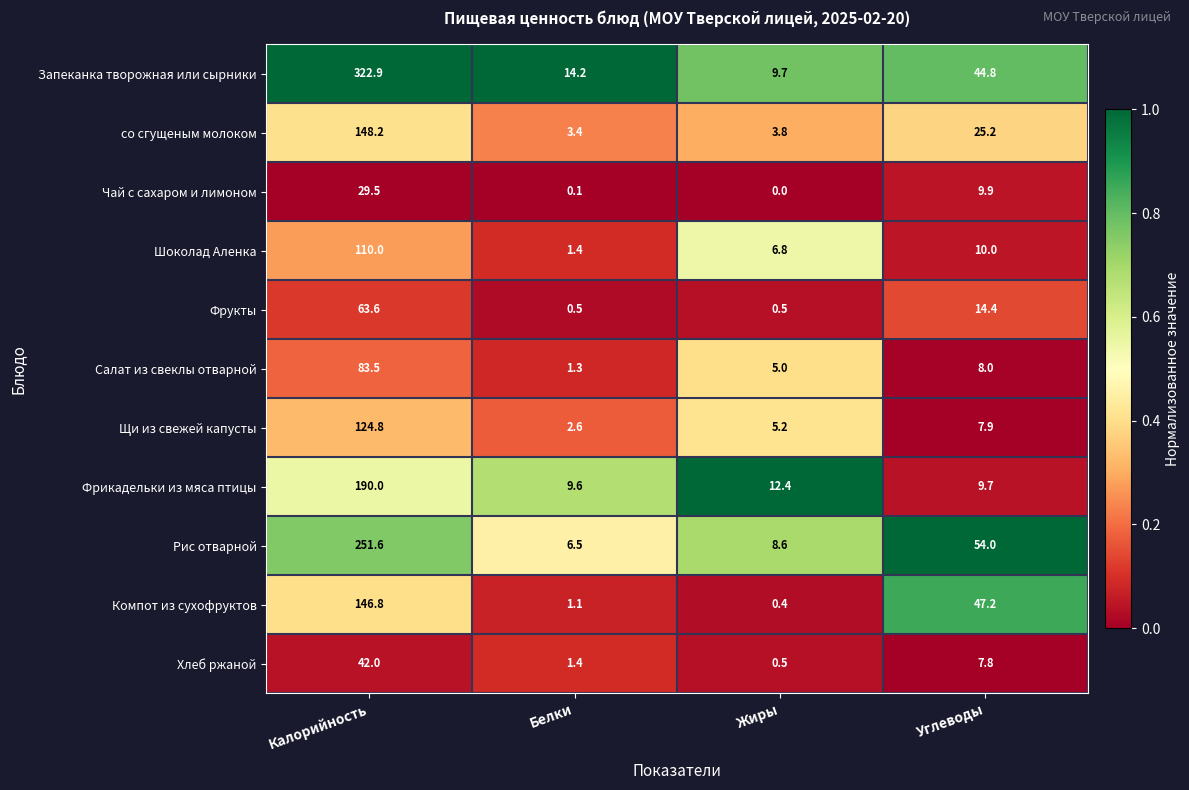

Which series has the largest total across all categories?

Запеканка творожная или сырники